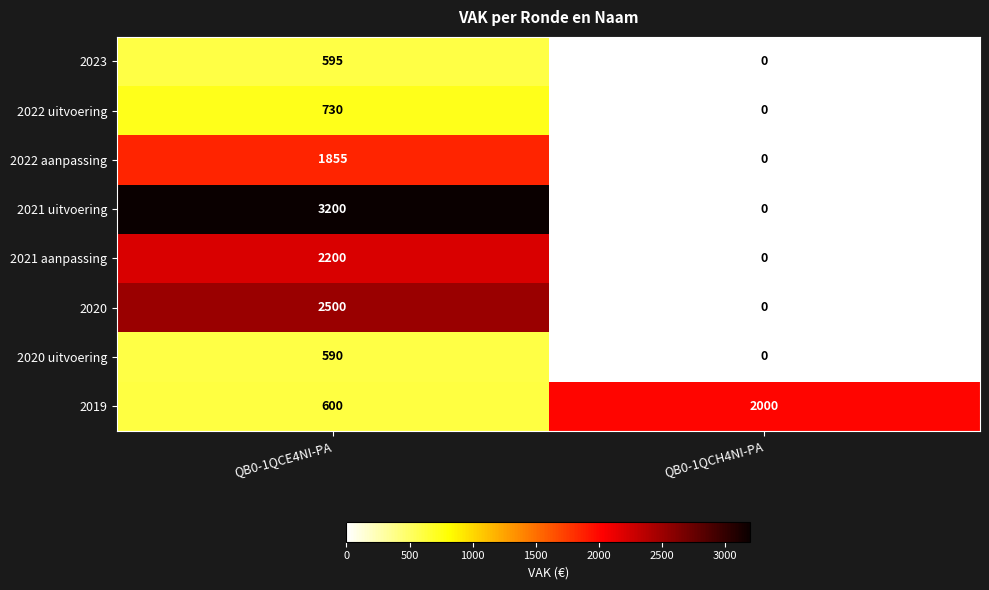

Rank the series by their maximum value, from lowest to highest.

2020 uitvoering, 2023, 2022 uitvoering, 2022 aanpassing, 2019, 2021 aanpassing, 2020, 2021 uitvoering